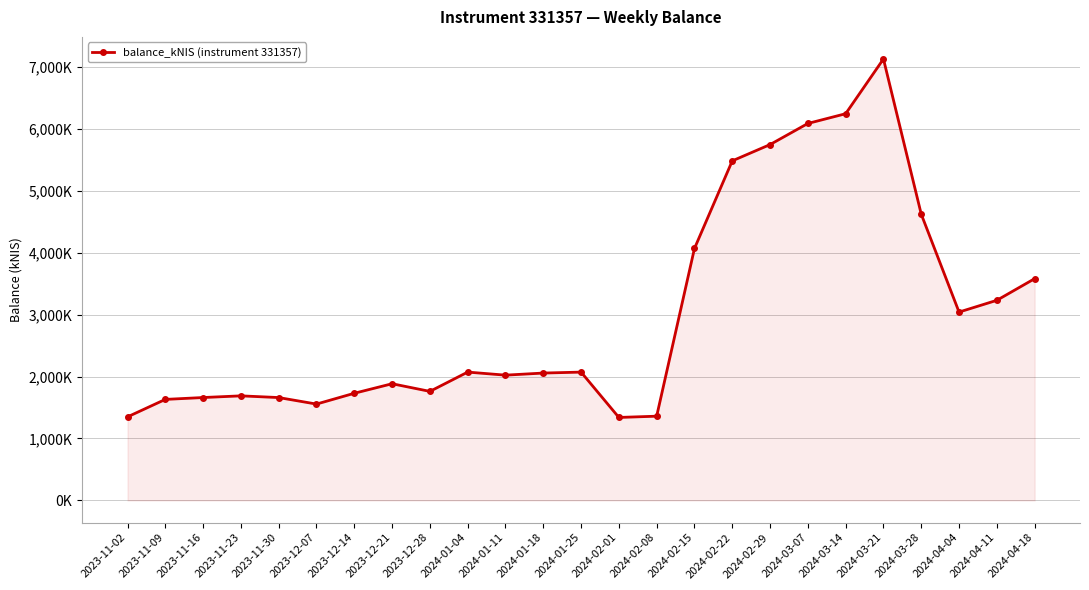

True or false: the data shows 1883.4 at 2023-12-21.

True